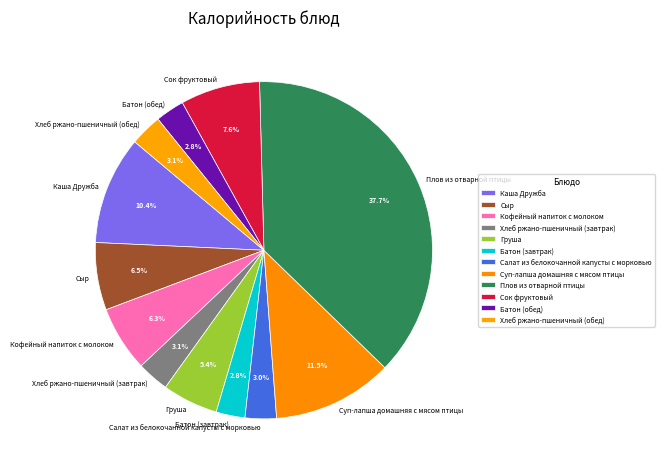

Which category has the biggest portion of the pie?

Плов из отварной птицы